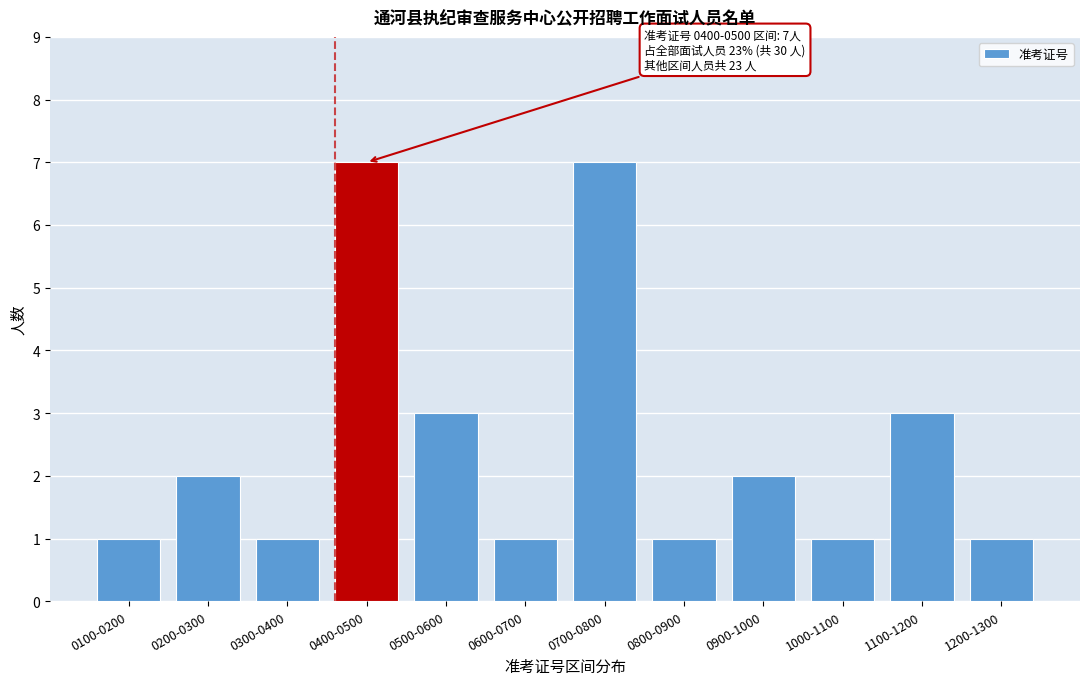

Reading right to left, extract all data points from this chart.

1200-1300=1	1100-1200=3	1000-1100=1	0900-1000=2	0800-0900=1	0700-0800=7	0600-0700=1	0500-0600=3	0400-0500=7	0300-0400=1	0200-0300=2	0100-0200=1